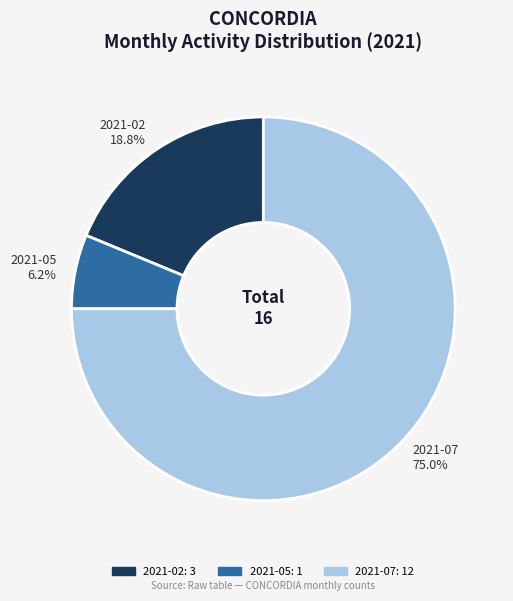

Which category has the biggest portion of the pie?

2021-07